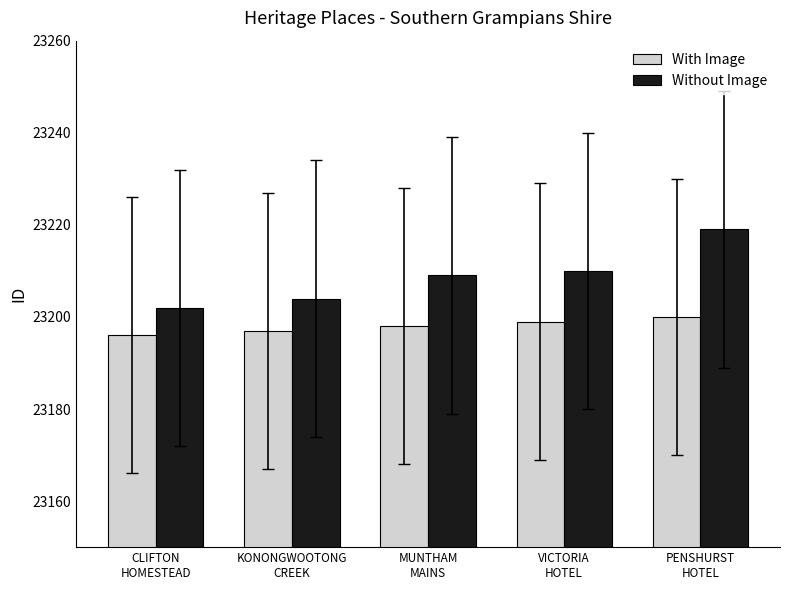

Which series has the largest total across all categories?

Without Image